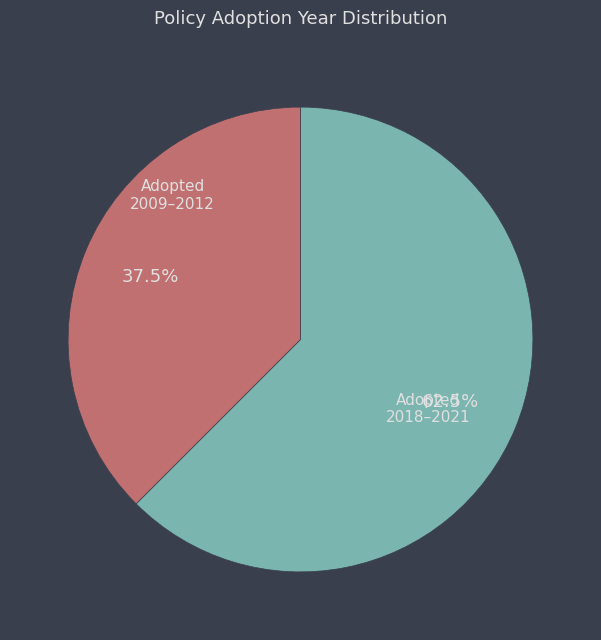

Does any single category account for the majority?

Yes